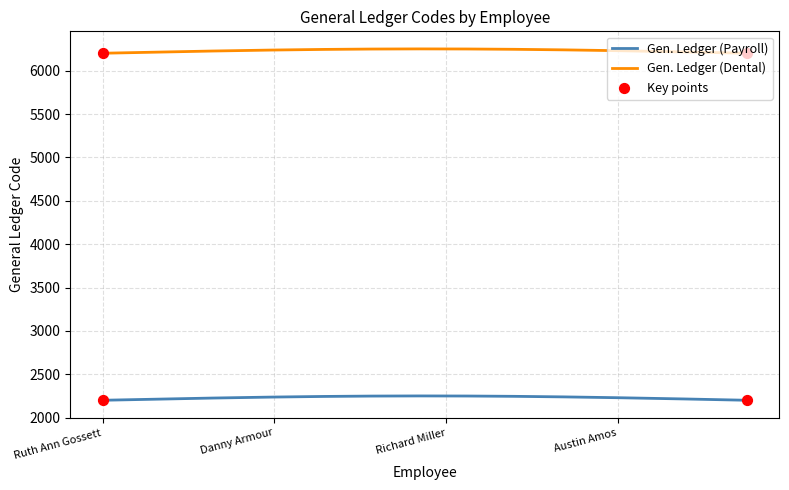

List the series in order of their peak value, highest first.

Gen. Ledger (Dental), Gen. Ledger (Payroll)